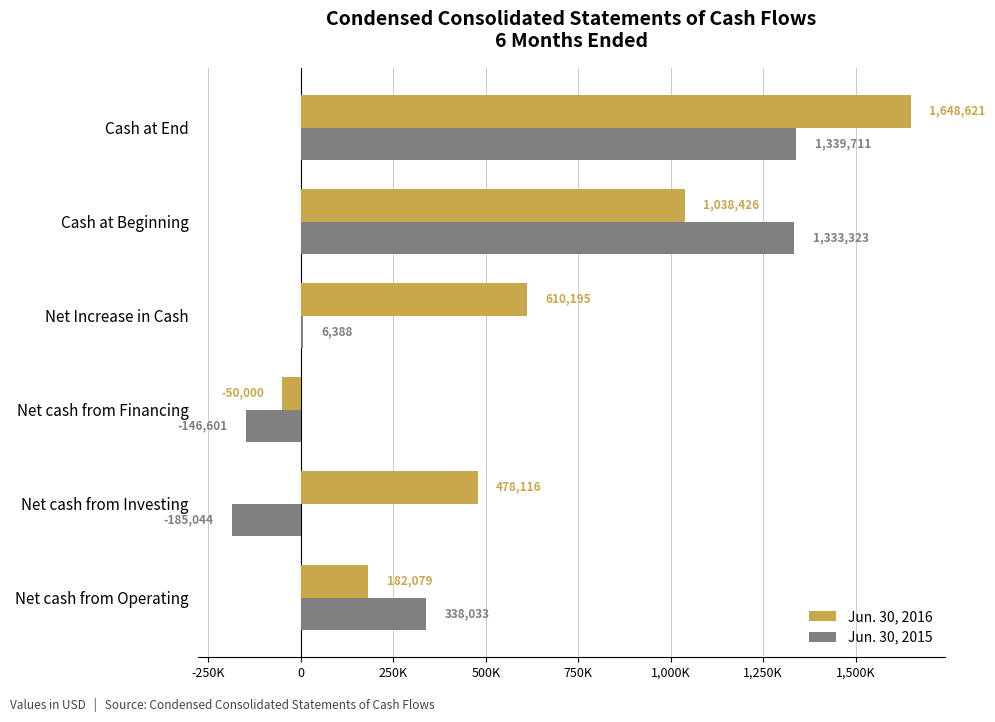

What are all the series names shown in the legend?

Jun. 30, 2016, Jun. 30, 2015